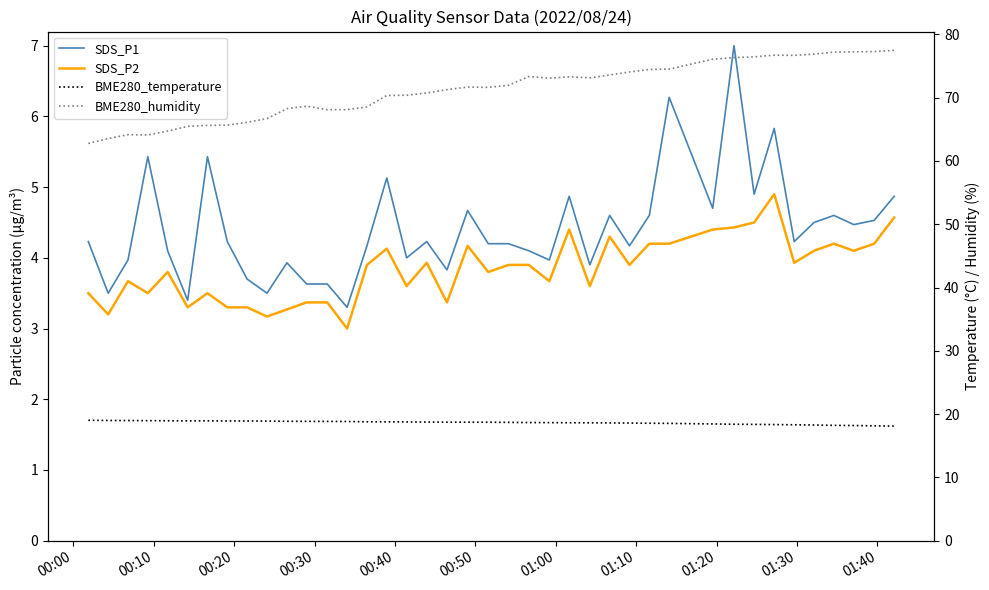

True or false: BME280_humidity and BME280_temperature intersect in this chart.

False